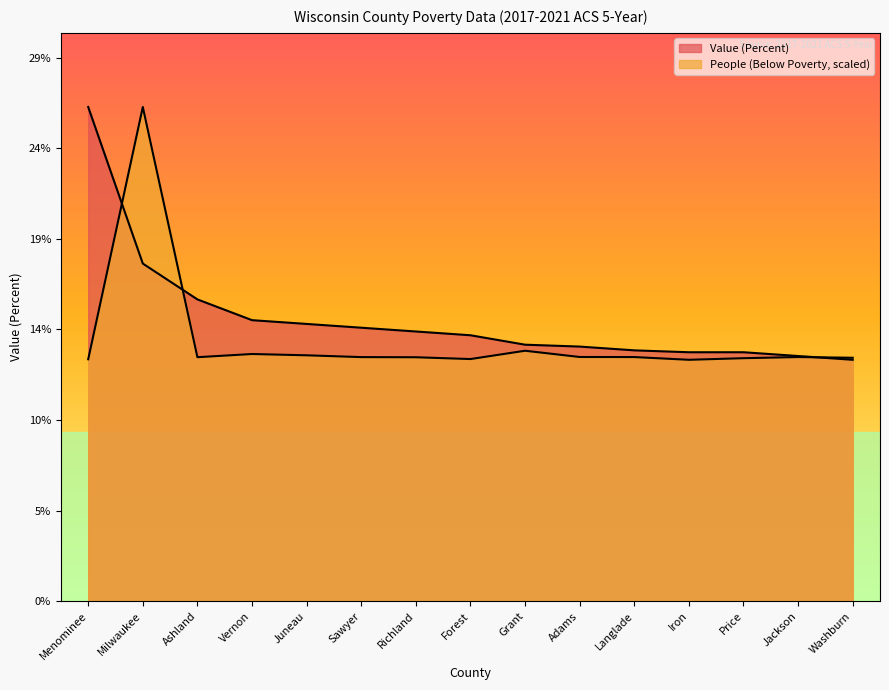

What is the difference between the highest and lowest values at Price?

0.3